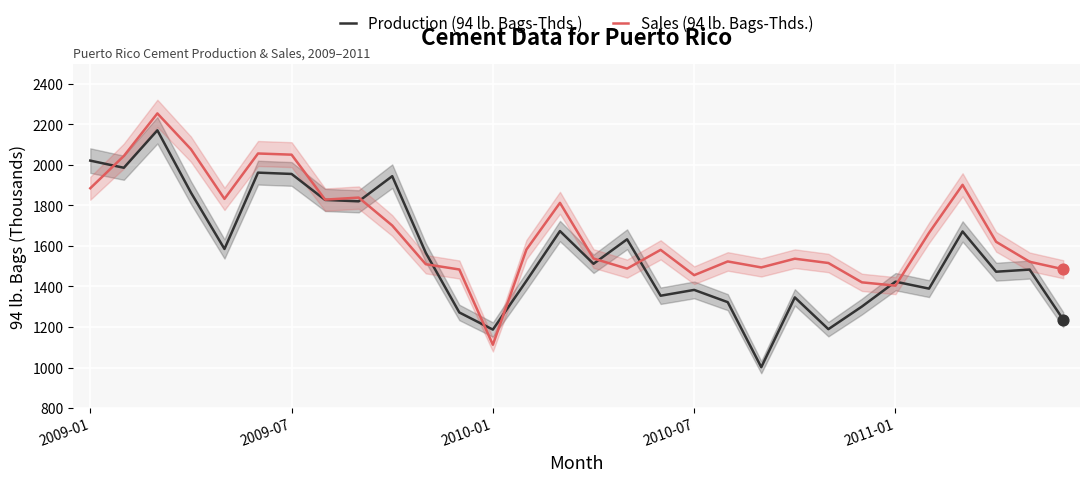

What are all the series names shown in the legend?

Production (94 lb. Bags-Thds.), Sales (94 lb. Bags-Thds.)